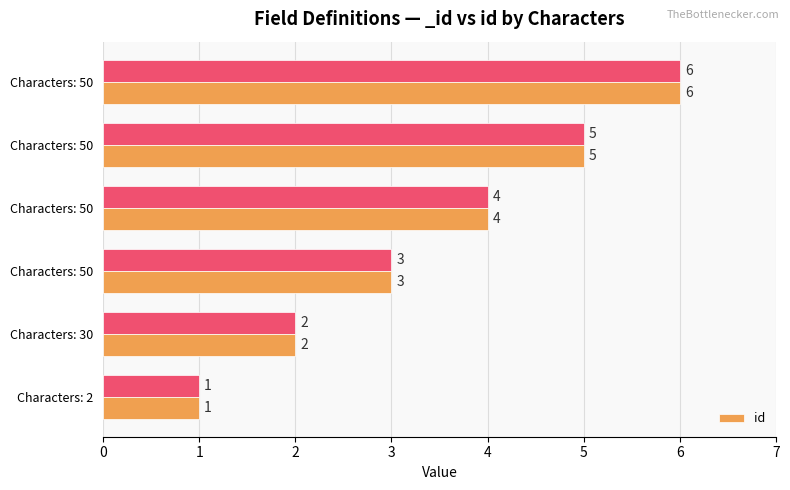

How many data points does each series have?

6